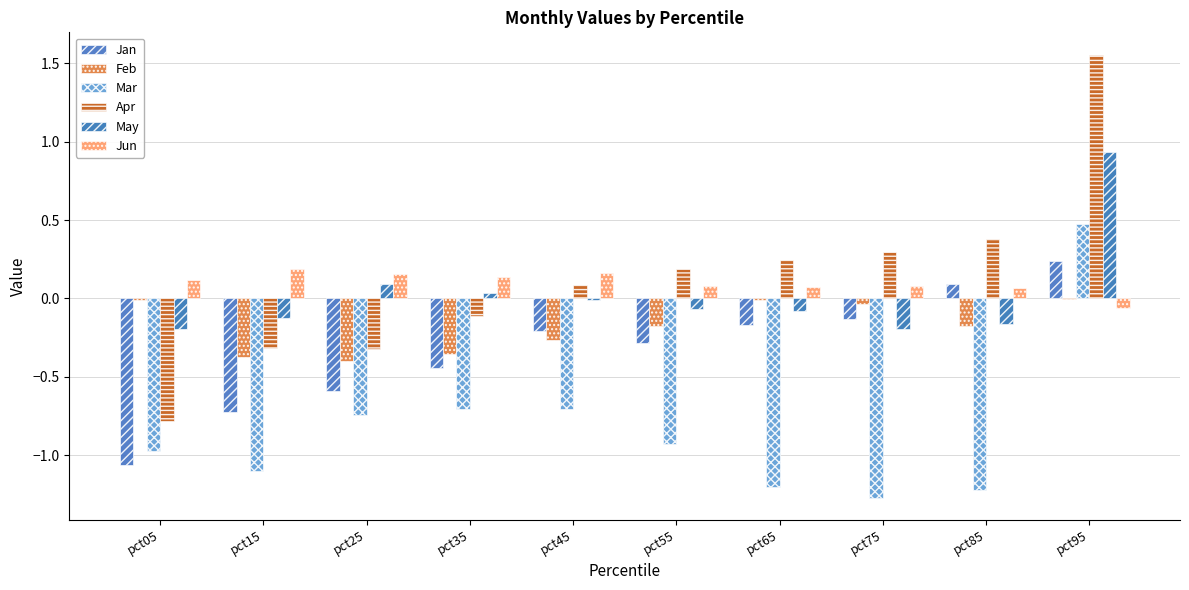

Where does the Mar series first go above 0?

pct95